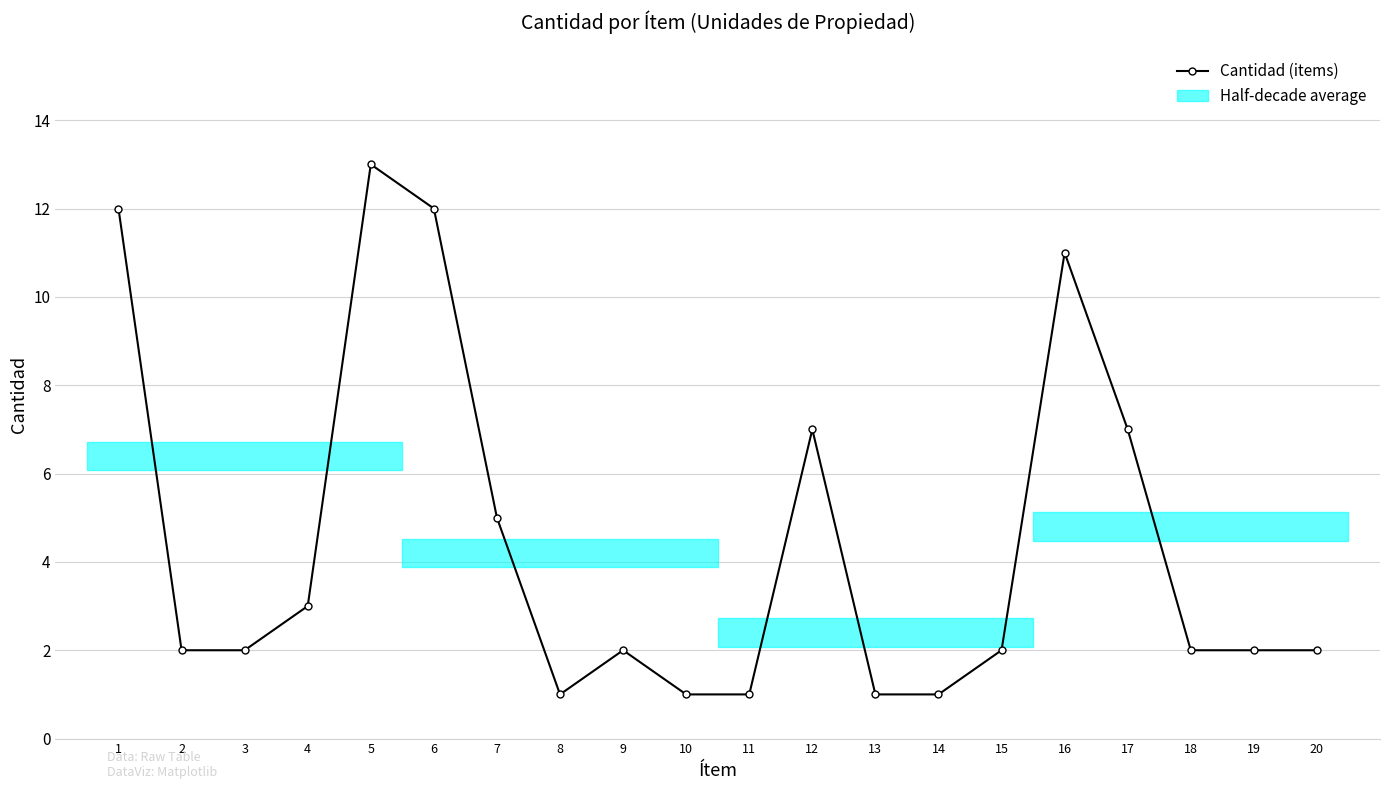

Which label corresponds to the largest value in the chart?

5